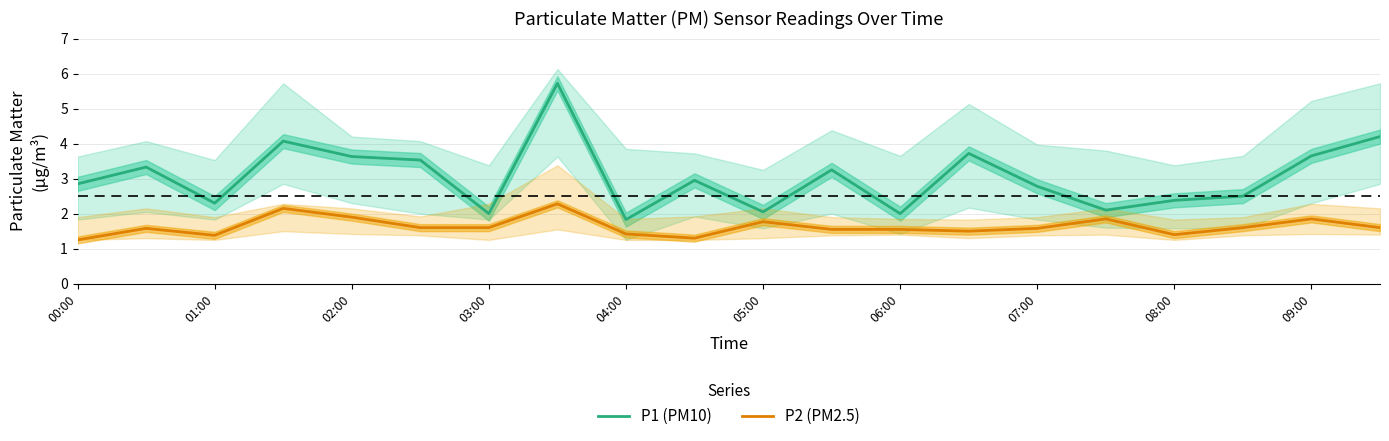

Rank the series by their maximum value, from lowest to highest.

P2 (PM2.5), P1 (PM10)